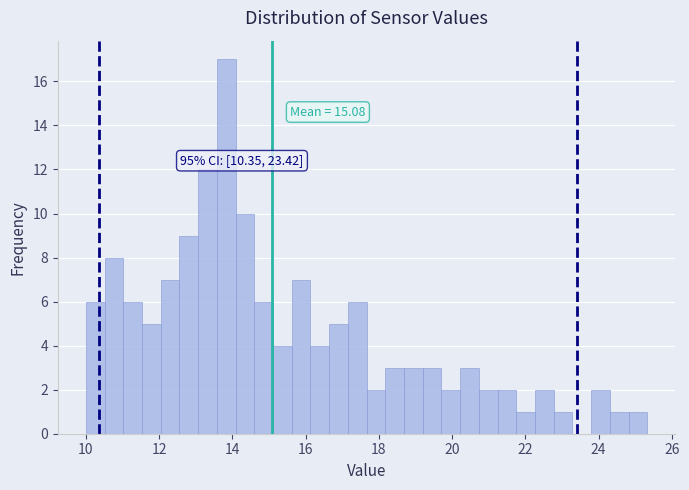

Read against the x-axis, roughly where is the centre of the tallest bar?

13.8